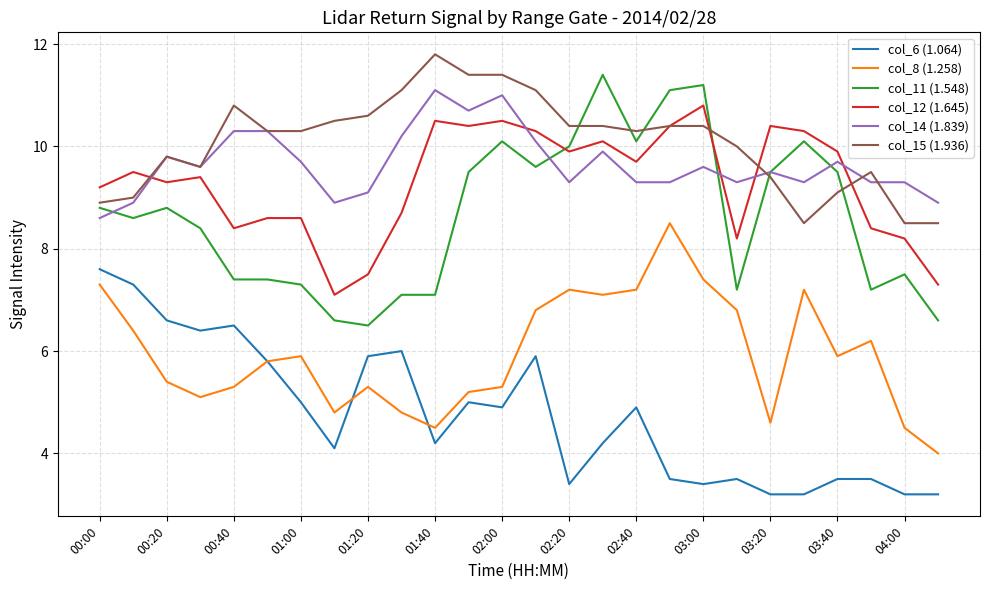

True or false: col_14 (1.839) and col_8 (1.258) cross at least once.

False